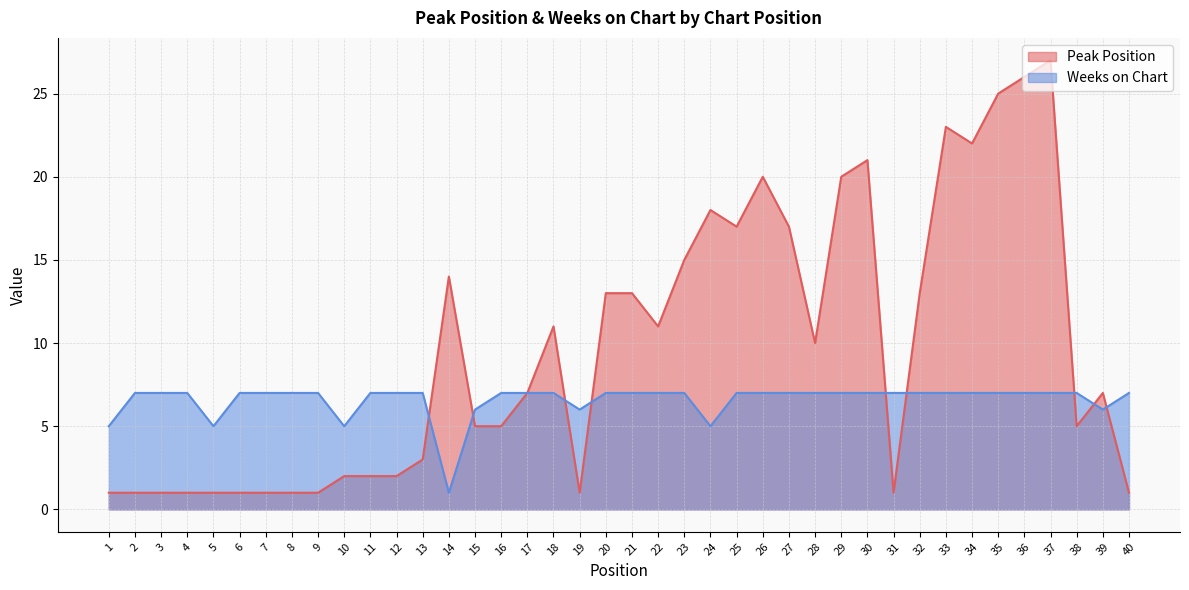

Which category has the highest value in the Weeks on Chart series?

2